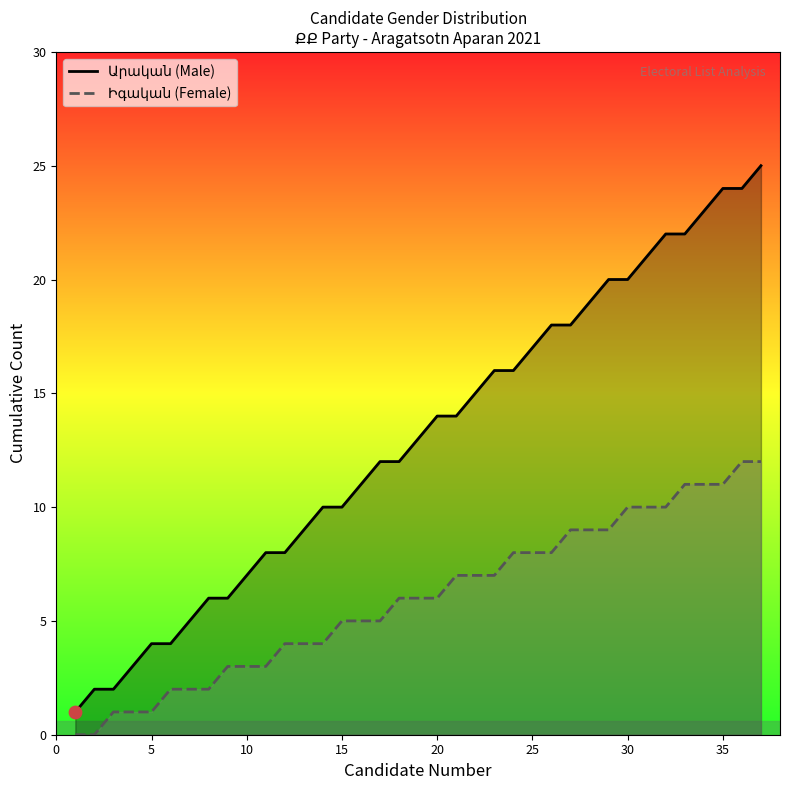

Which series reaches the maximum Y coordinate?

Արական (Male)